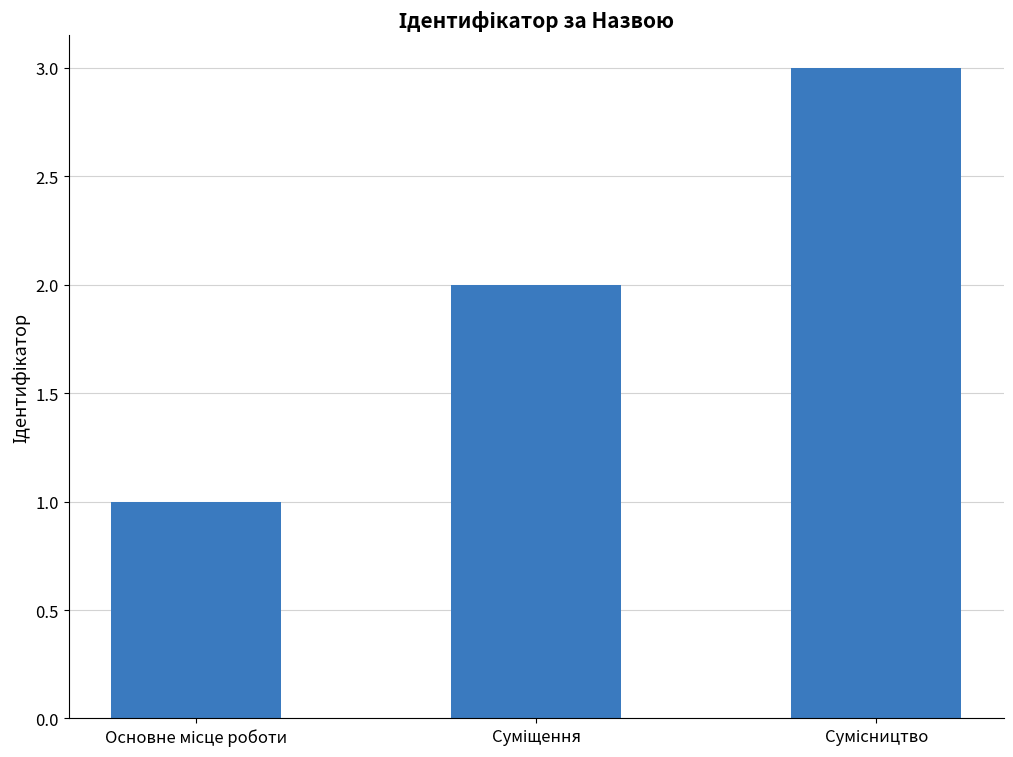

What is the sum of all values?

6